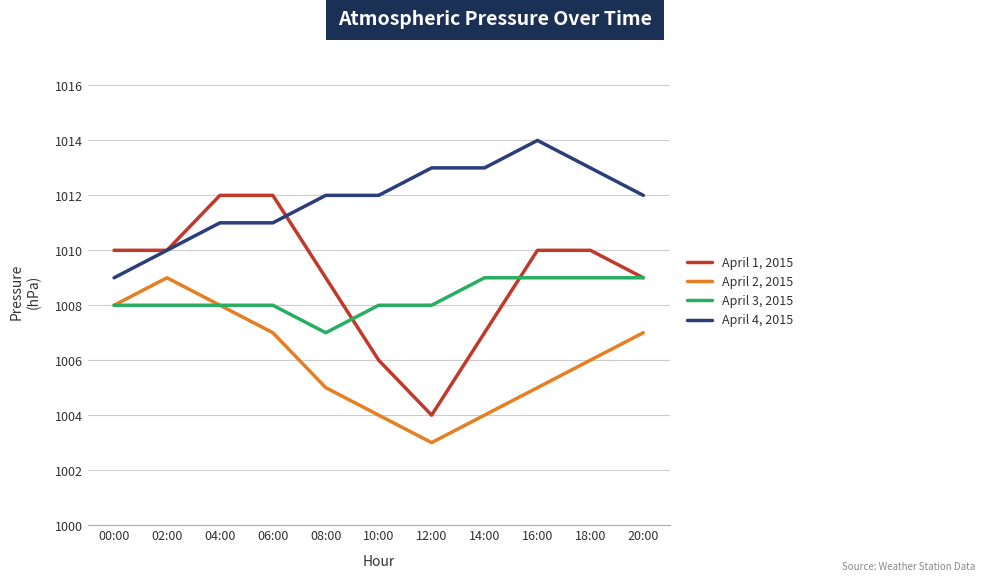

The April 4, 2015 series shows 1013 at 12:00. True or false?

True